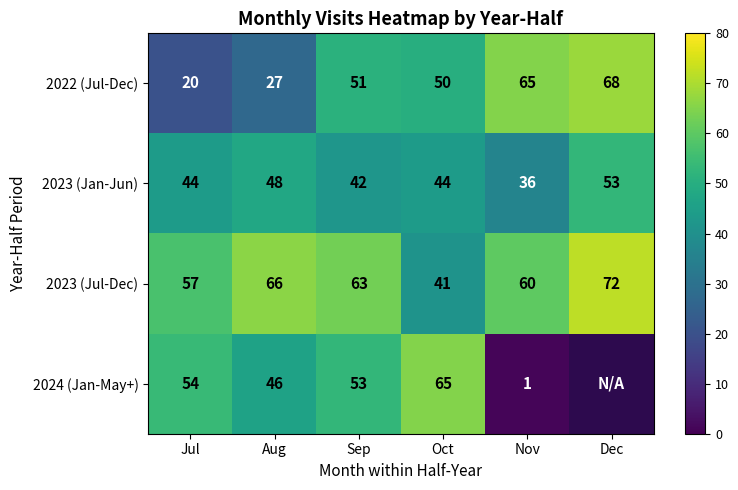

Which series changed the most between Jul and Oct?

2022 (Jul-Dec)